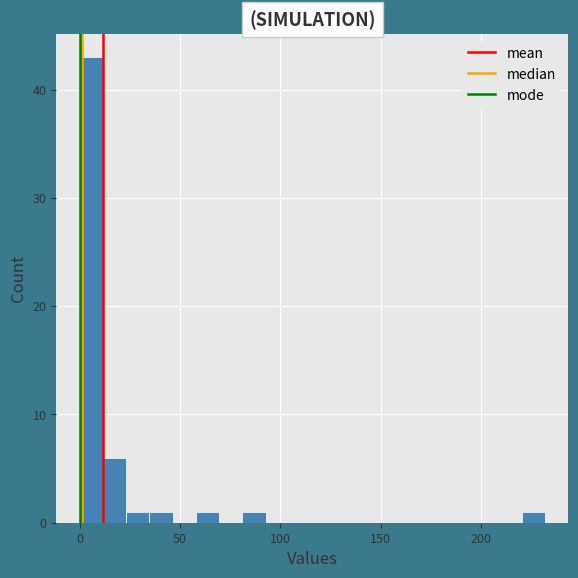

Read against the x-axis, roughly where is the centre of the tallest bar?

5